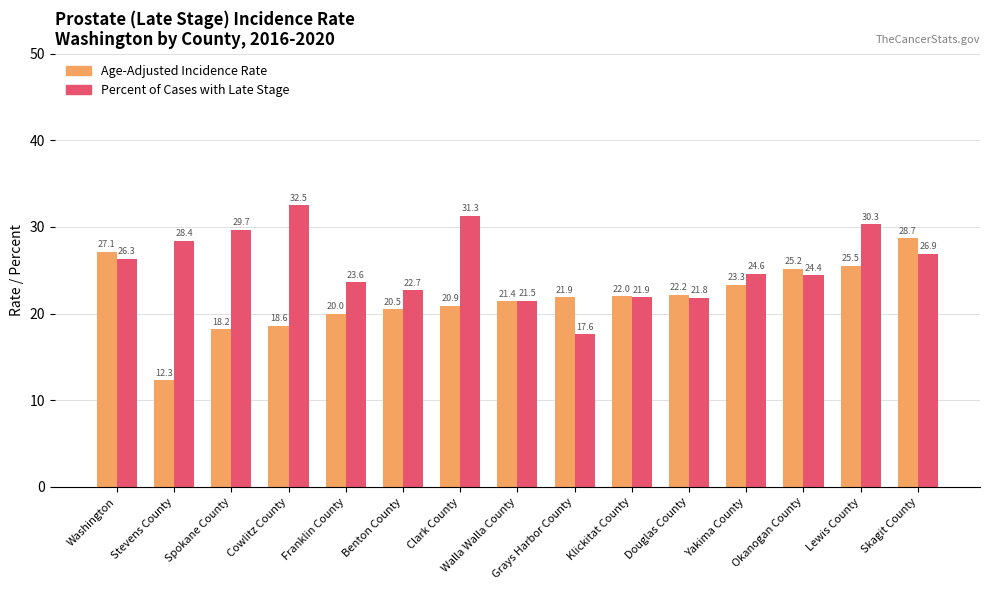

What is the label of the 7th bar from the left?

Clark County